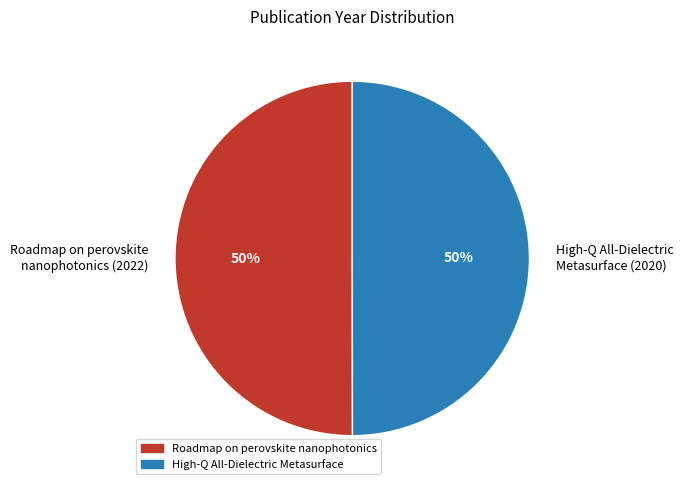

What percentage is the Roadmap on perovskite nanophotonics slice, to the nearest percent?

50%